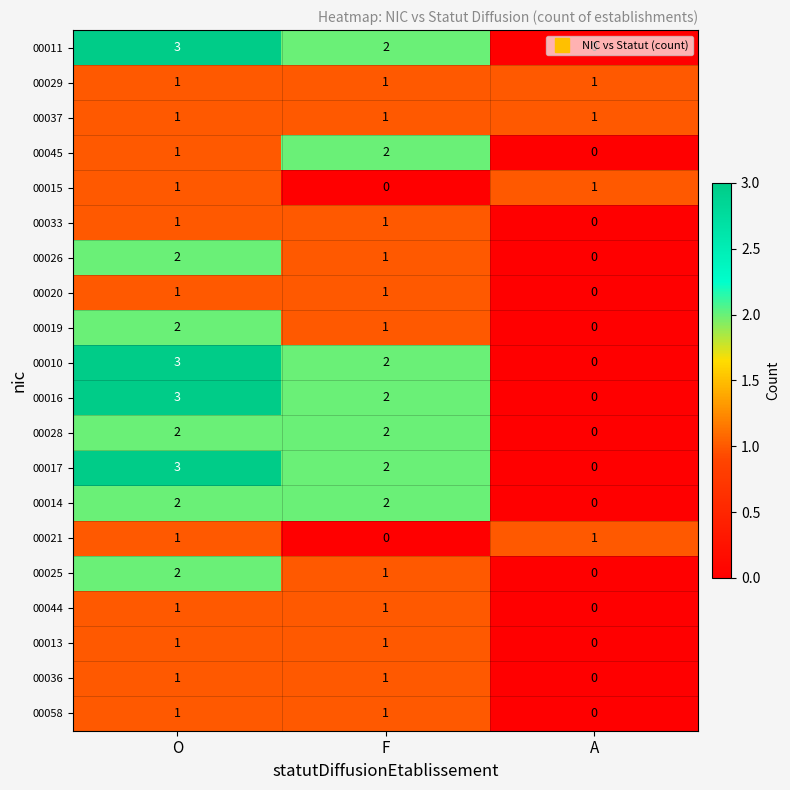

At which category is the sum across all series the highest?

O